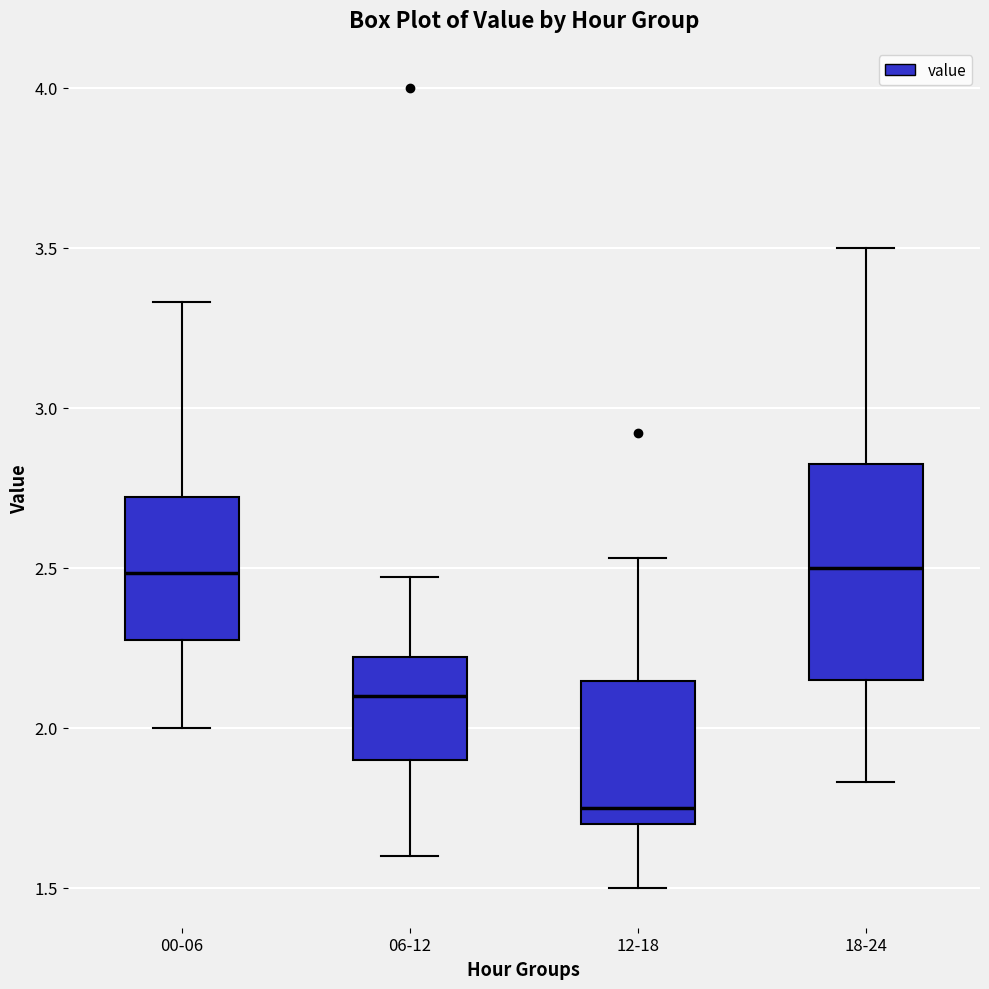

Which box's median line is the lowest?

12-18